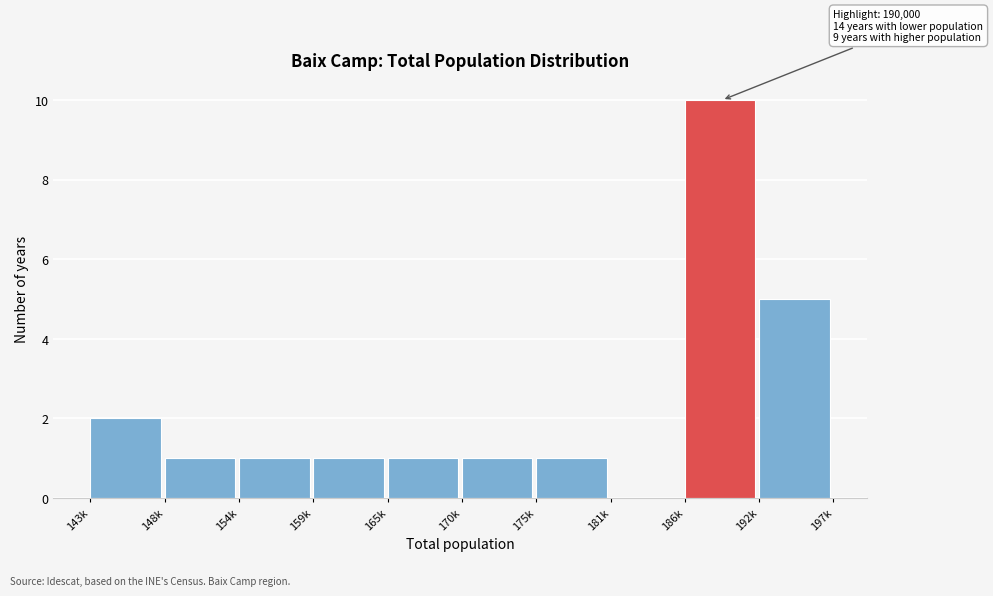

Reading right to left, extract all data points from this chart.

192k=5	186k=10	181k=0	175k=1	170k=1	165k=1	159k=1	154k=1	148k=1	143k=2